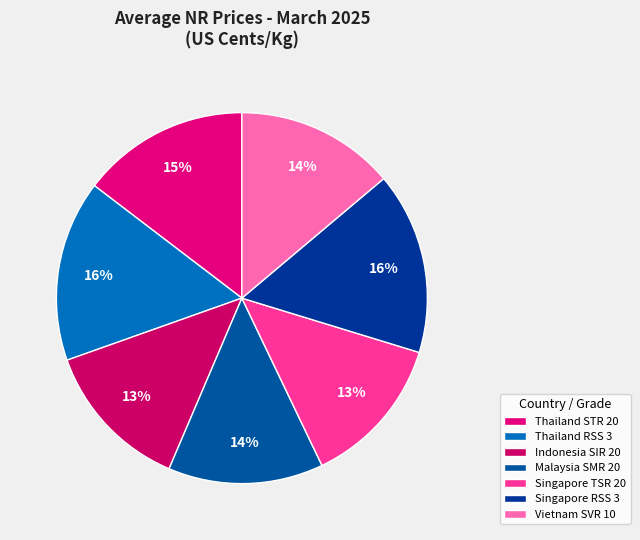

What percentage is the Singapore TSR 20 slice, to the nearest percent?

13%